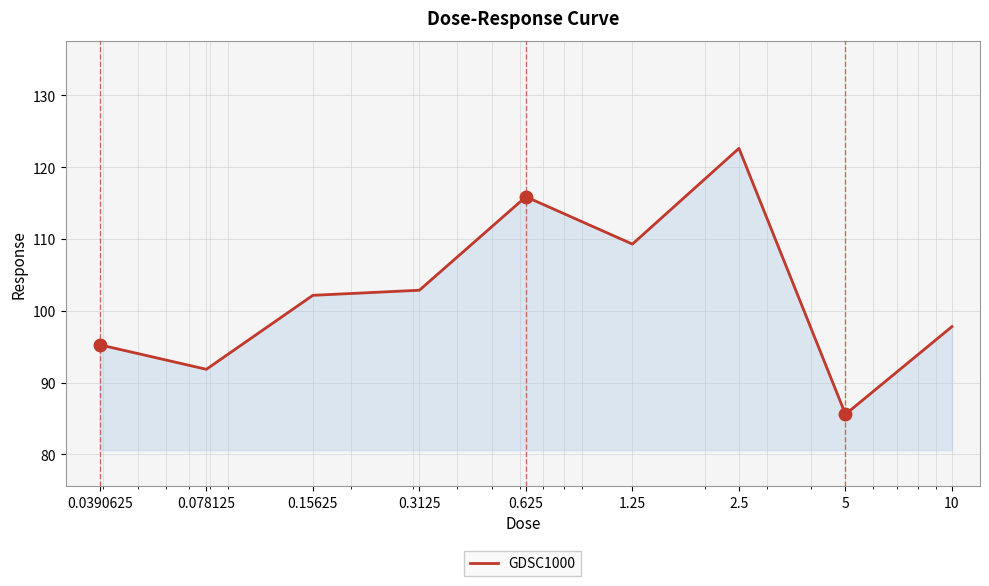

What is the difference between the maximum and minimum values?

37.1